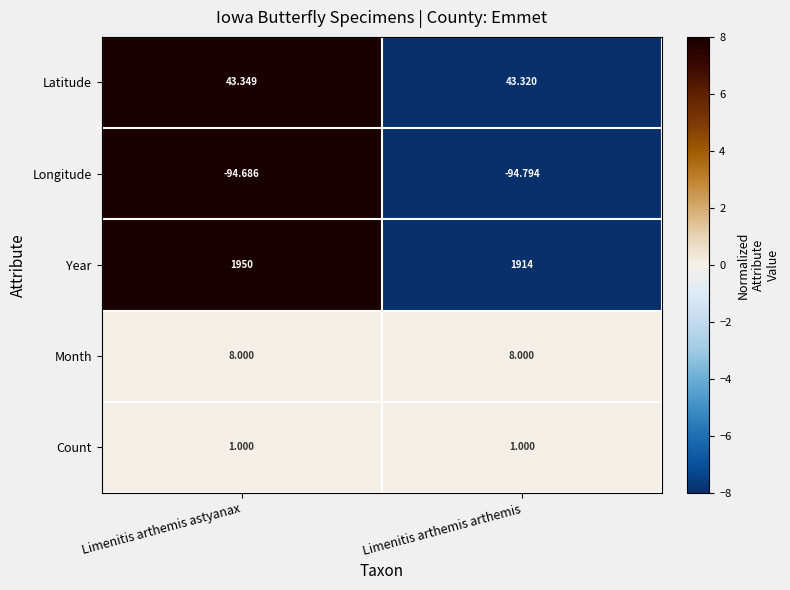

List the series in order of their peak value, lowest first.

Longitude, Count, Month, Latitude, Year